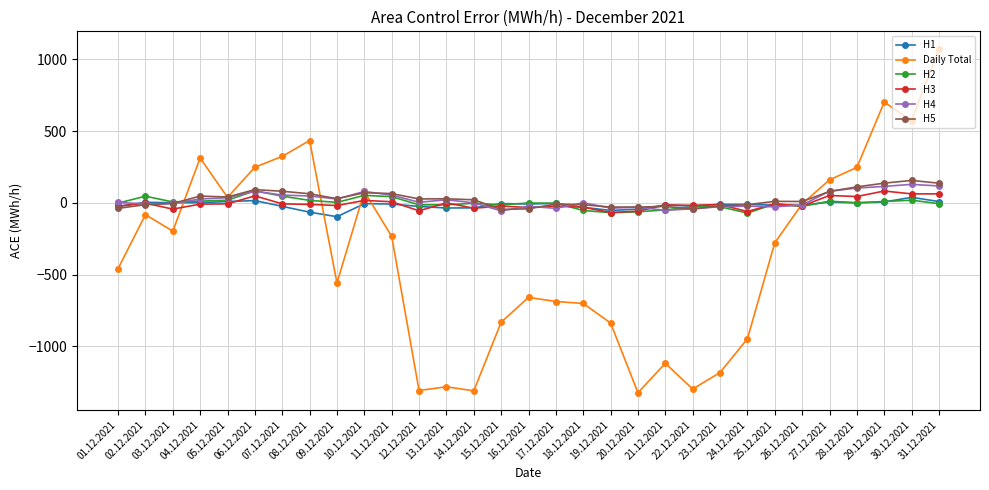

What is the maximum value shown in the chart?

1075.9